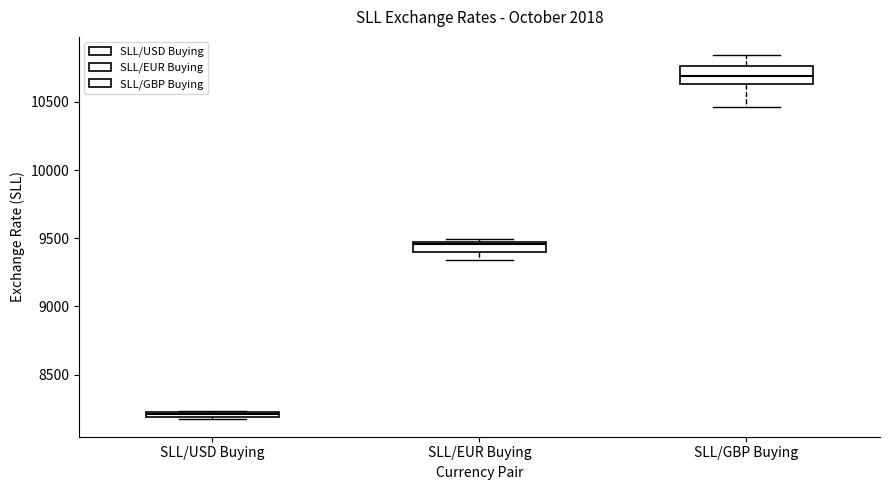

Which box is the tallest, from its lower edge to its upper edge?

SLL/GBP Buying